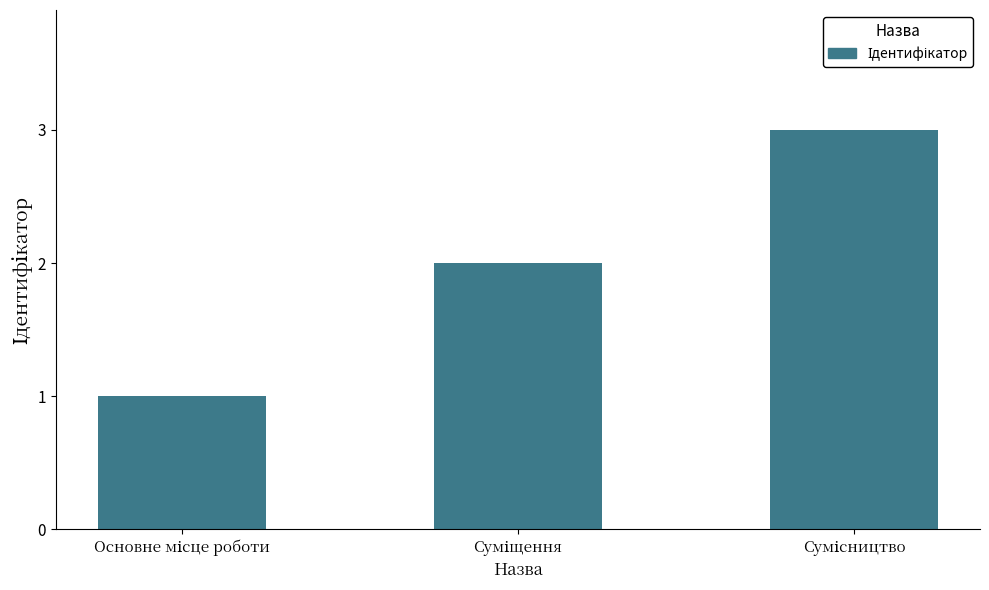

Does the chart contain stacked bars?

No